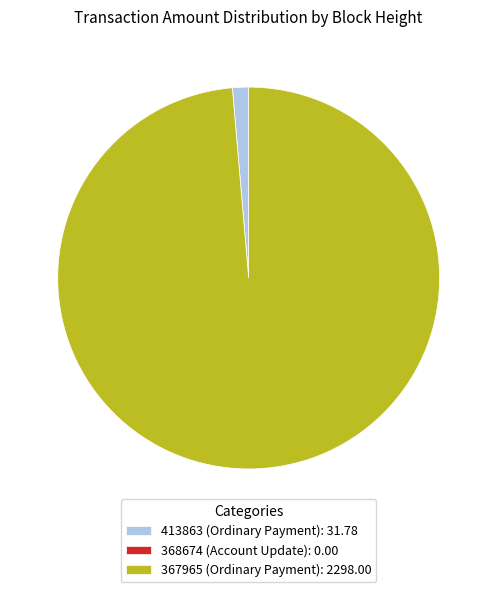

Which has a higher value, 367965 (Ordinary Payment): 2298.00 or 413863 (Ordinary Payment): 31.78?

367965 (Ordinary Payment): 2298.00